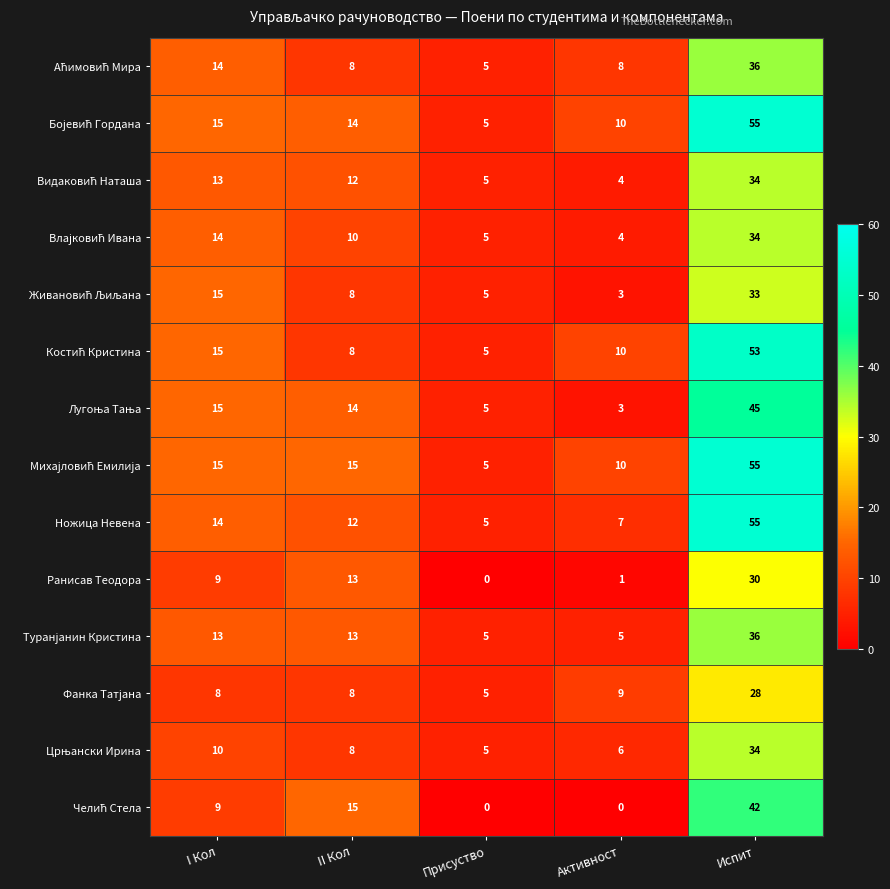

What is the difference between the highest and lowest values at Испит?

27